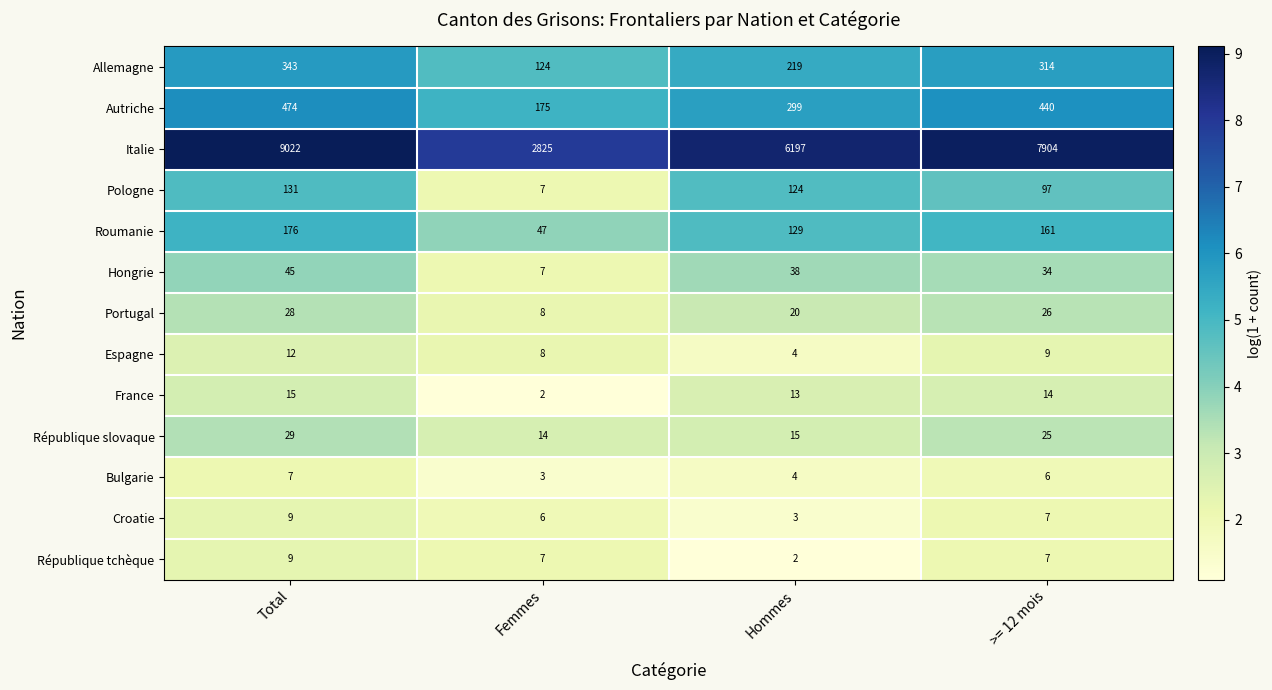

At which category does the chart reach its peak across all series?

Total